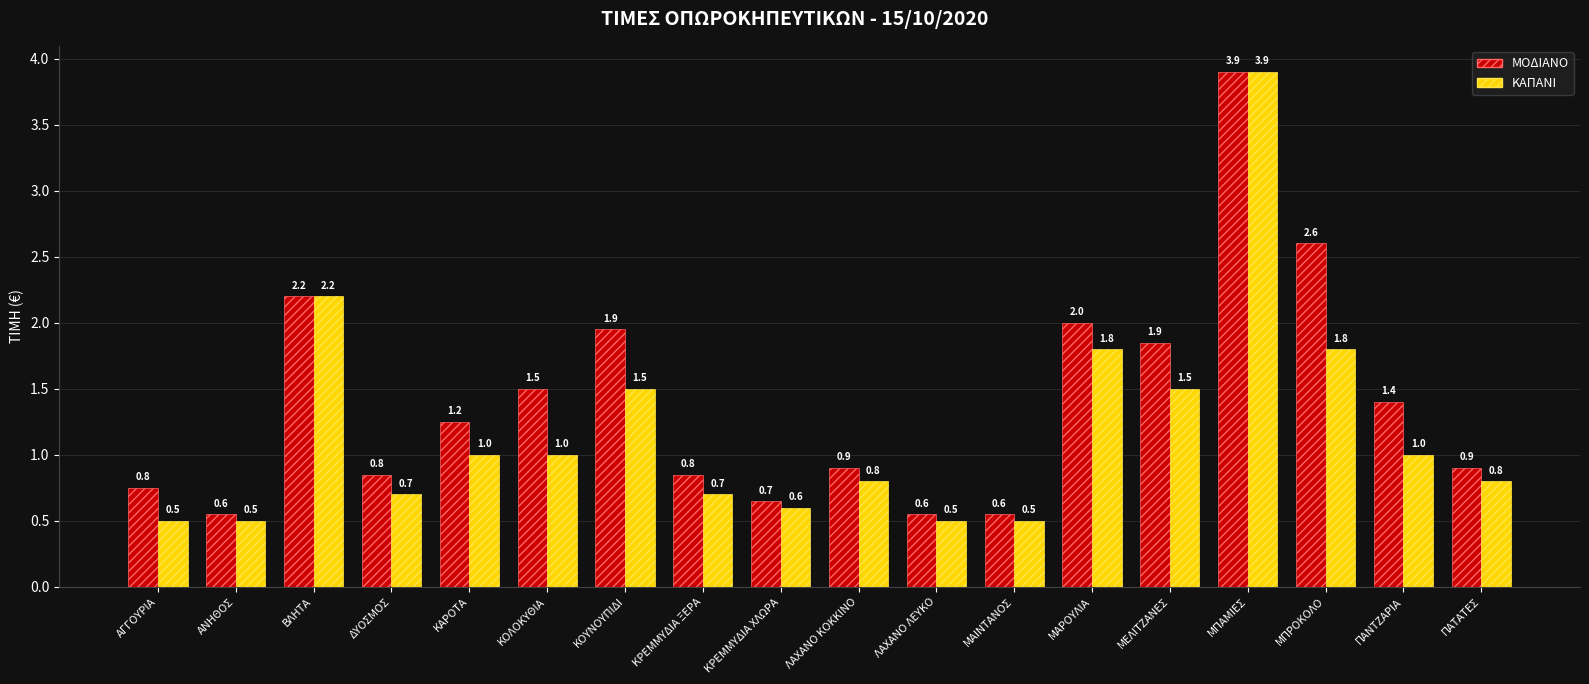

Which series has the widest spread of values?

ΚΑΠΑΝΙ